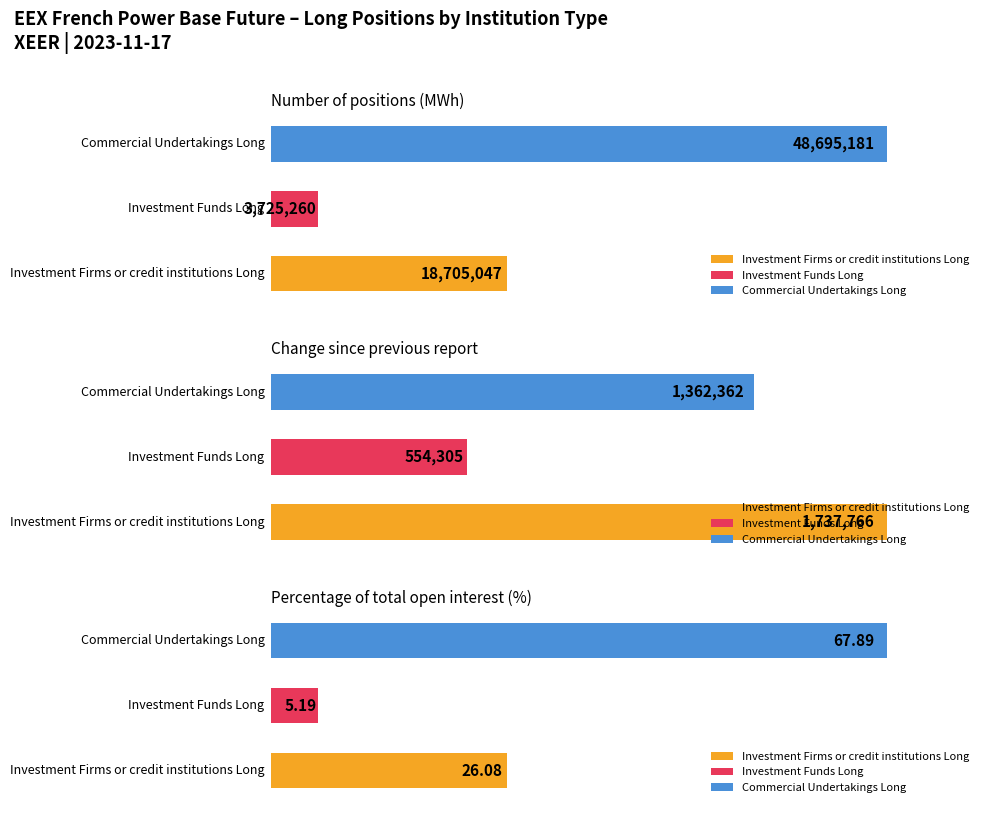

True or false: Change since previous report has a value of 1737766.0 at 0.

True